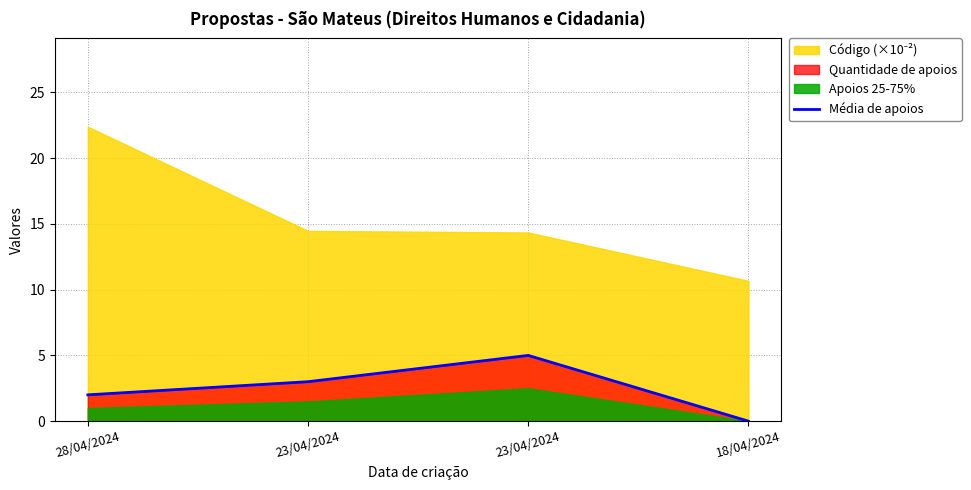

Which has a higher value, 23/04/2024 or 28/04/2024?

23/04/2024